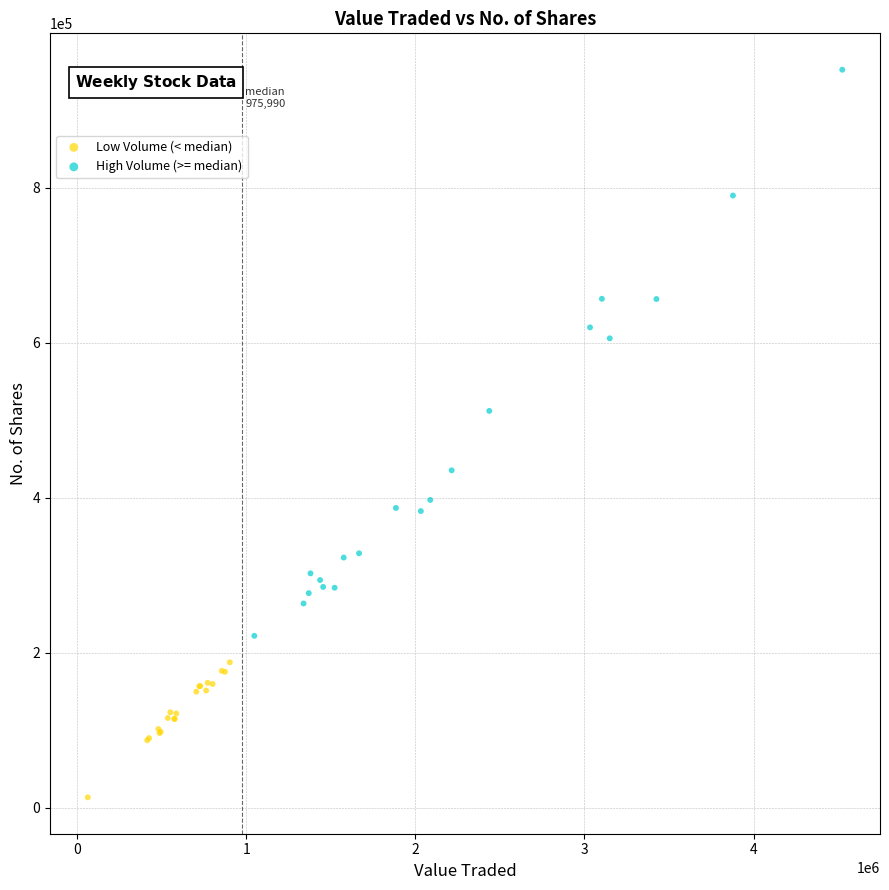

Which series contains the highest Y value?

High Volume (>= median)